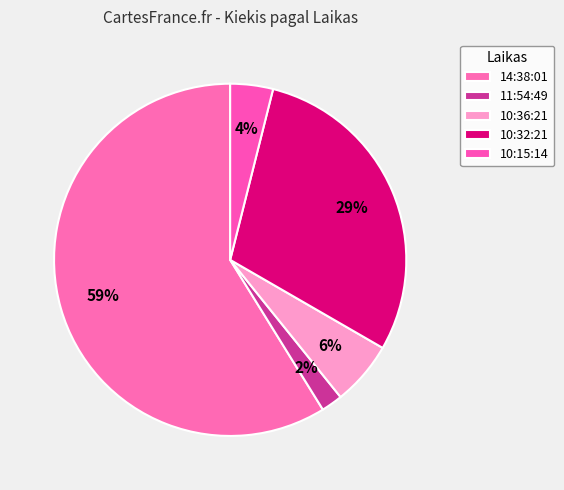

What percentage is the 14:38:01 slice, to the nearest percent?

59%